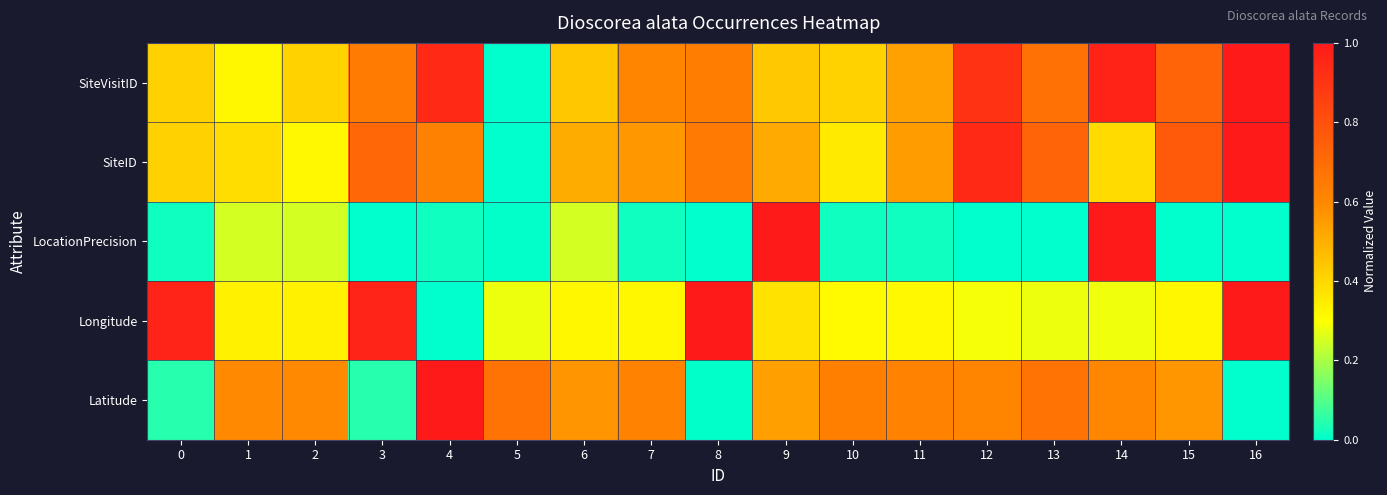

Between 9 and 1, which is larger?

9